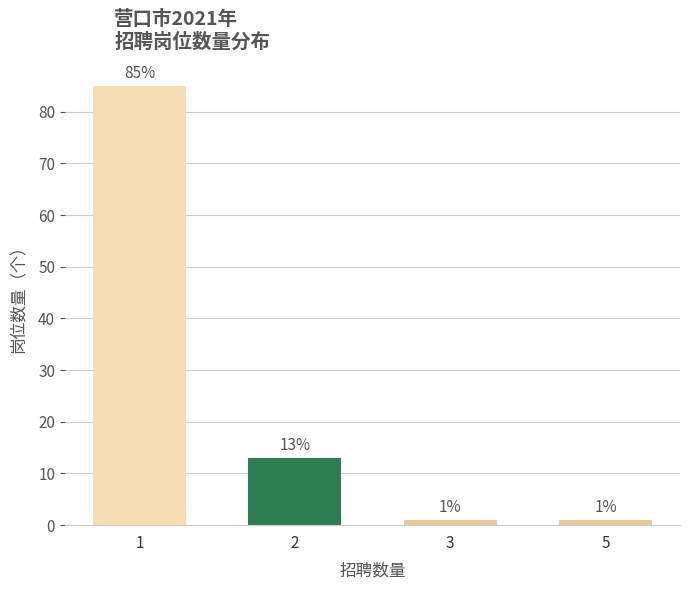

Reading right to left, extract all data points from this chart.

5=1	3=1	2=13	1=85